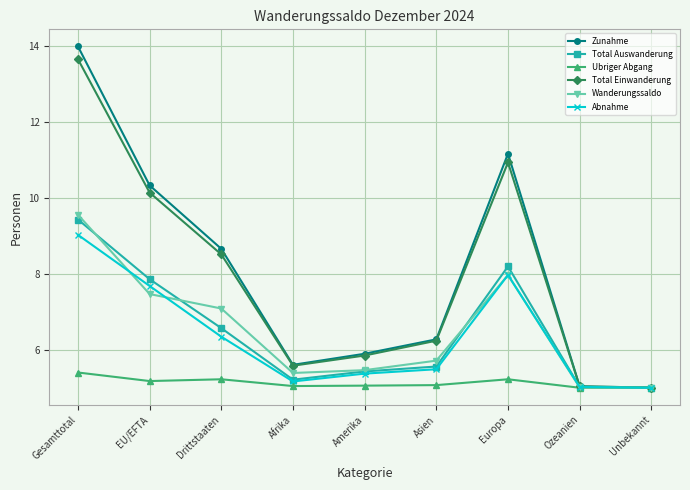

How many lines are shown in the chart?

6